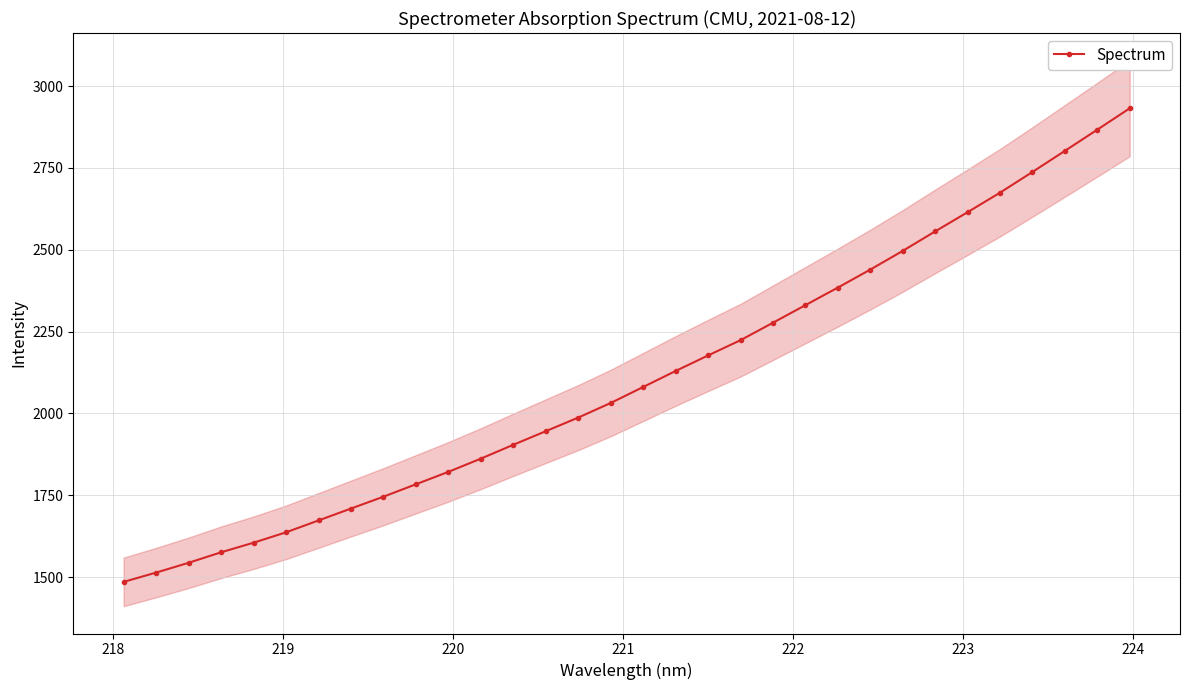

What is the value of the Spectrum point at the 22nd from the left?

2330.8